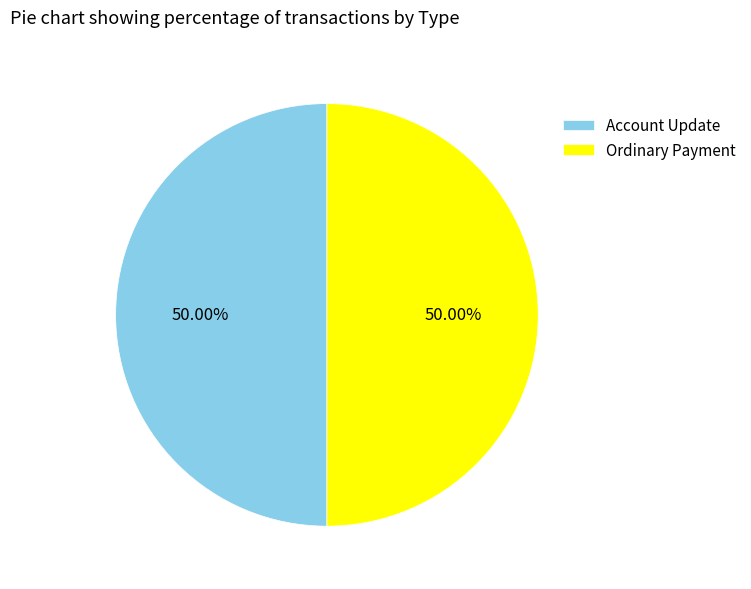

Combined, do Ordinary Payment and Account Update account for over 50%?

Yes